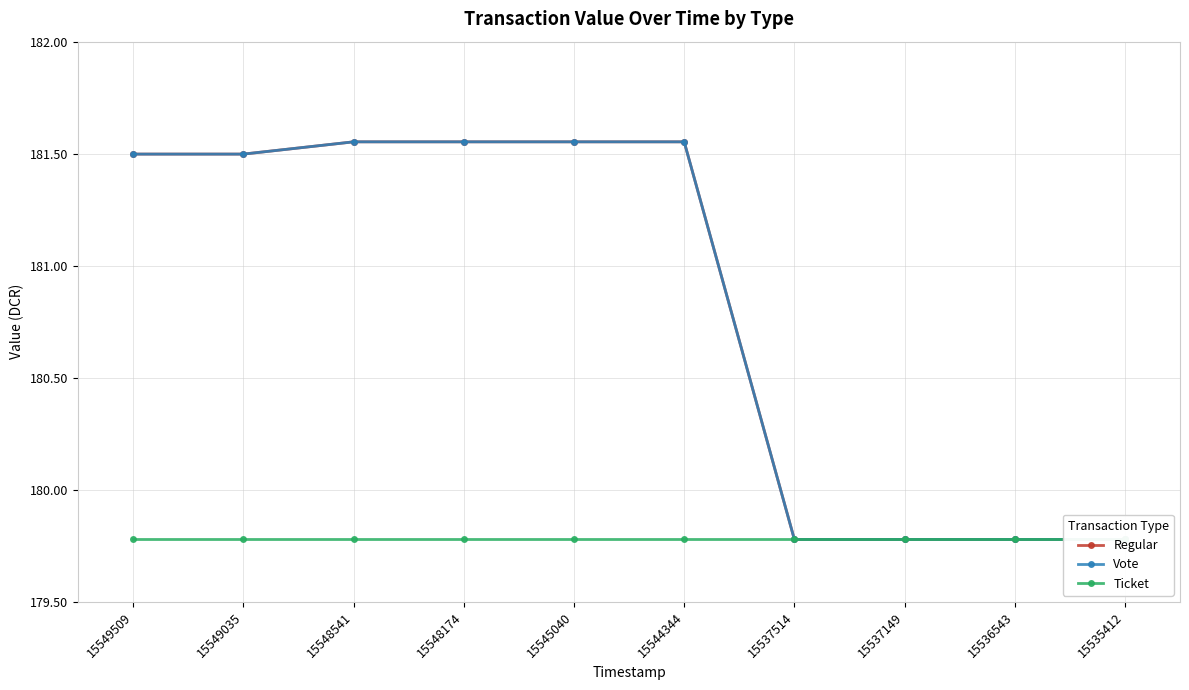

What is the sum of all Regular values?

1808.3